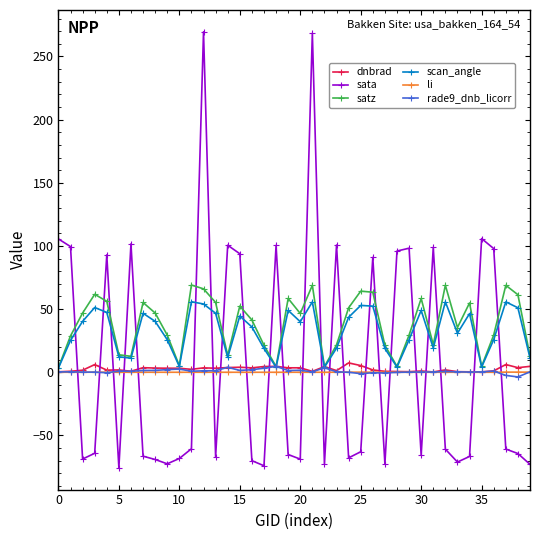

What are all the series names shown in the legend?

dnbrad, sata, satz, scan_angle, li, rade9_dnb_licorr